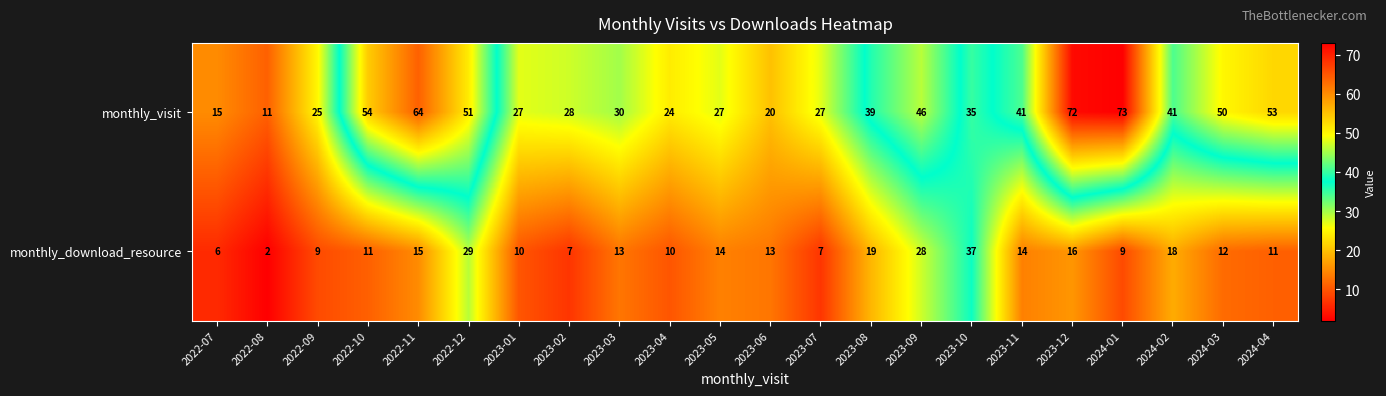

What is the average value of the monthly_download_resource series?

14